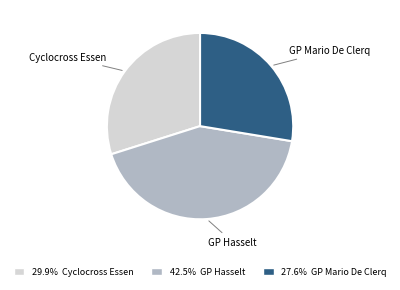

Is the sum of GP Hasselt and GP Mario De Clerq greater than half?

Yes